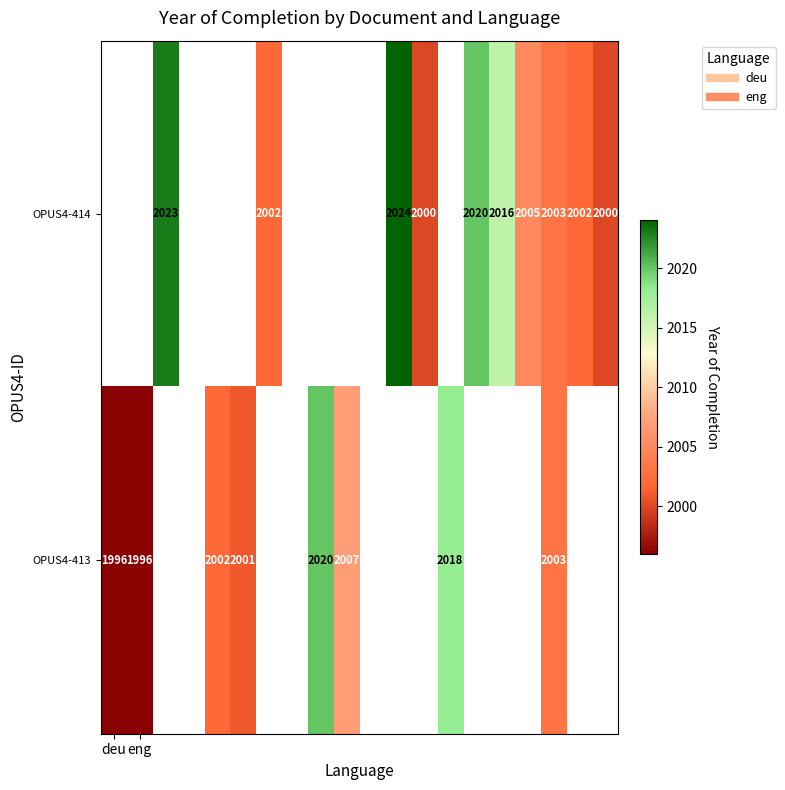

At which category is the sum across all series the highest?

17